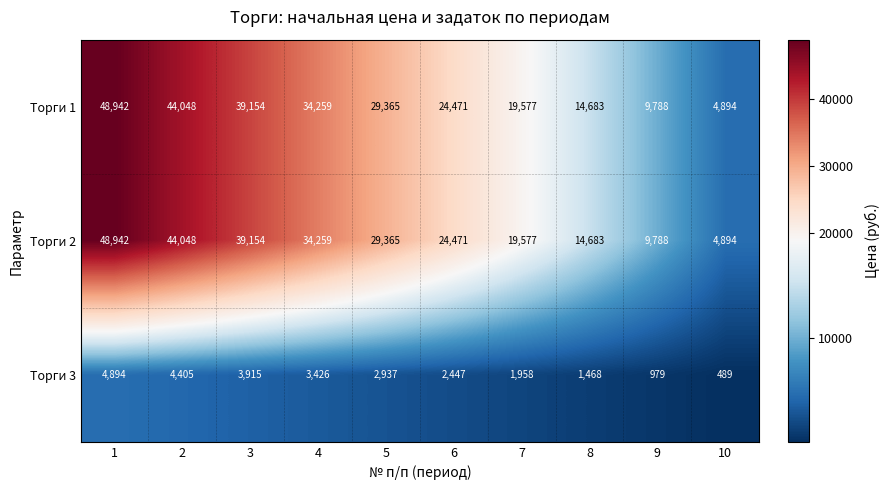

What is the approximate value of Торги 1 at 3?

39154